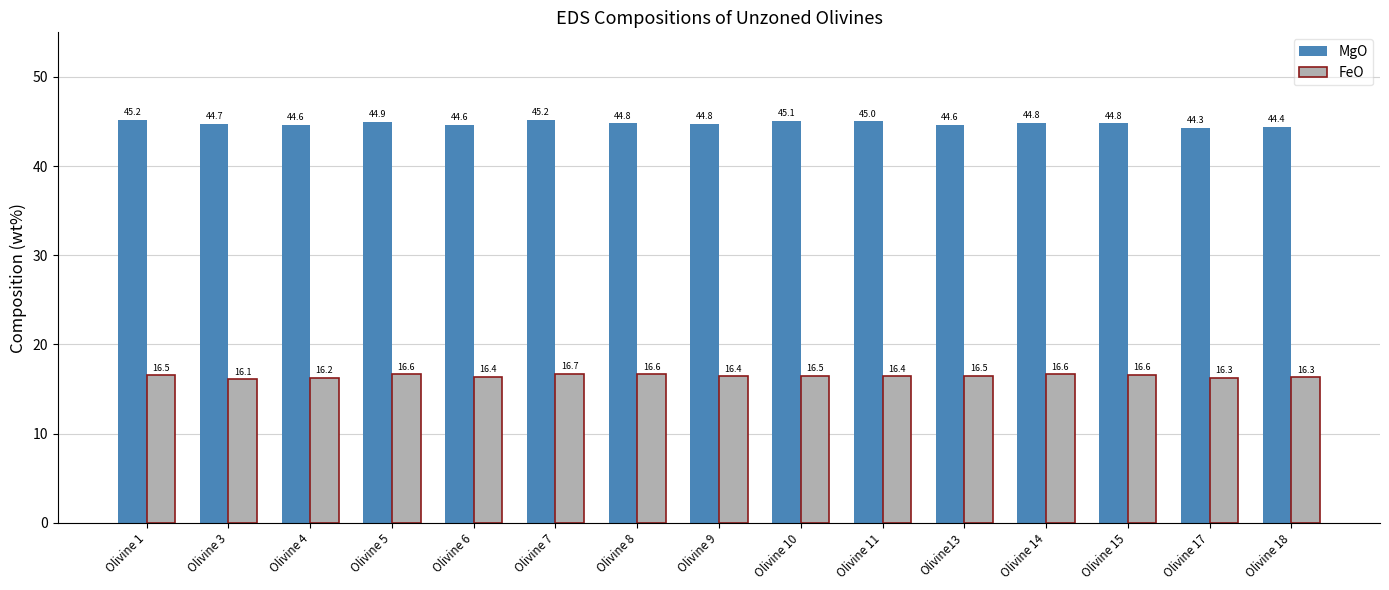

Count the number of data series in this chart.

2